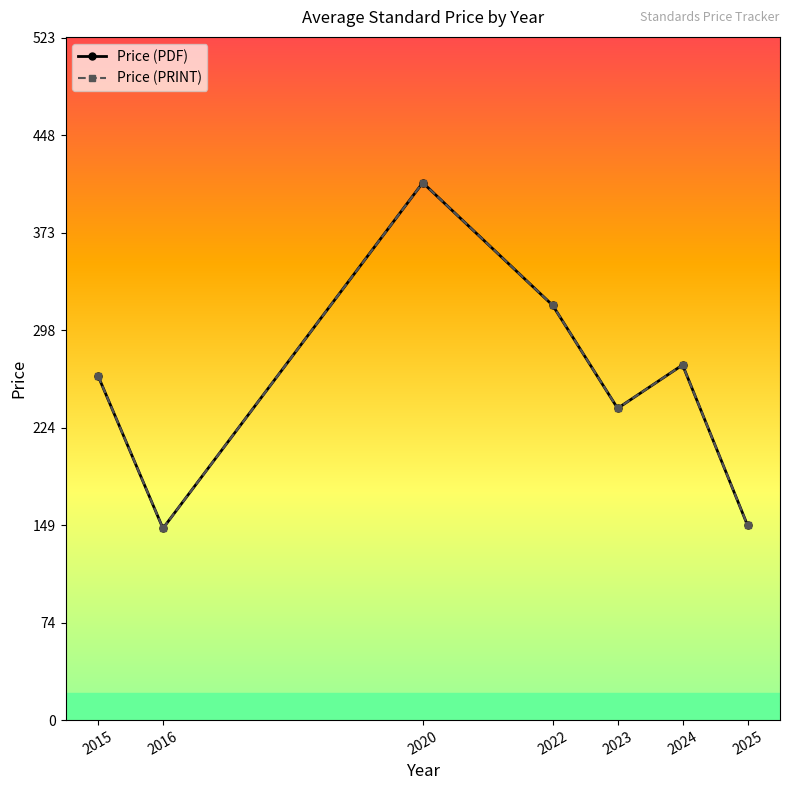

At 2016, list the series in order from smallest to largest.

Price (PDF), Price (PRINT)